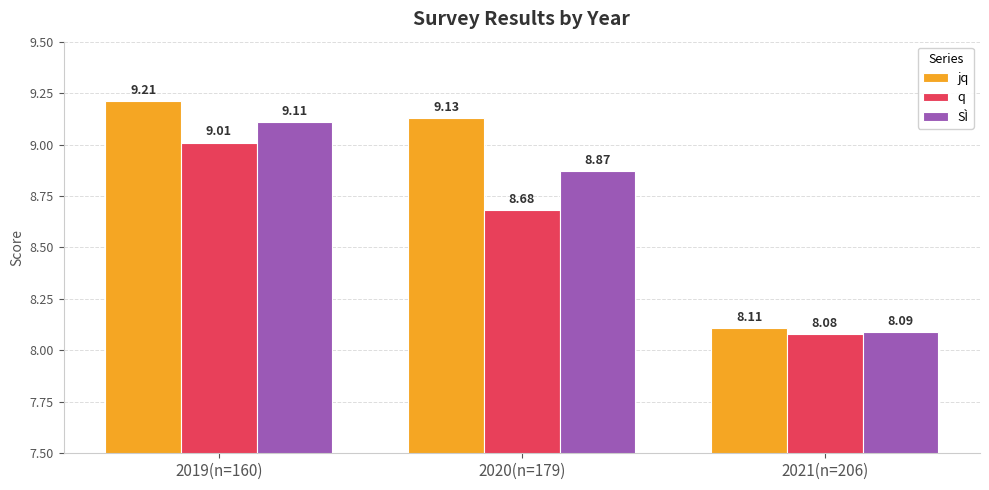

What is the label of the 2nd bar from the left?

2020(n=179)